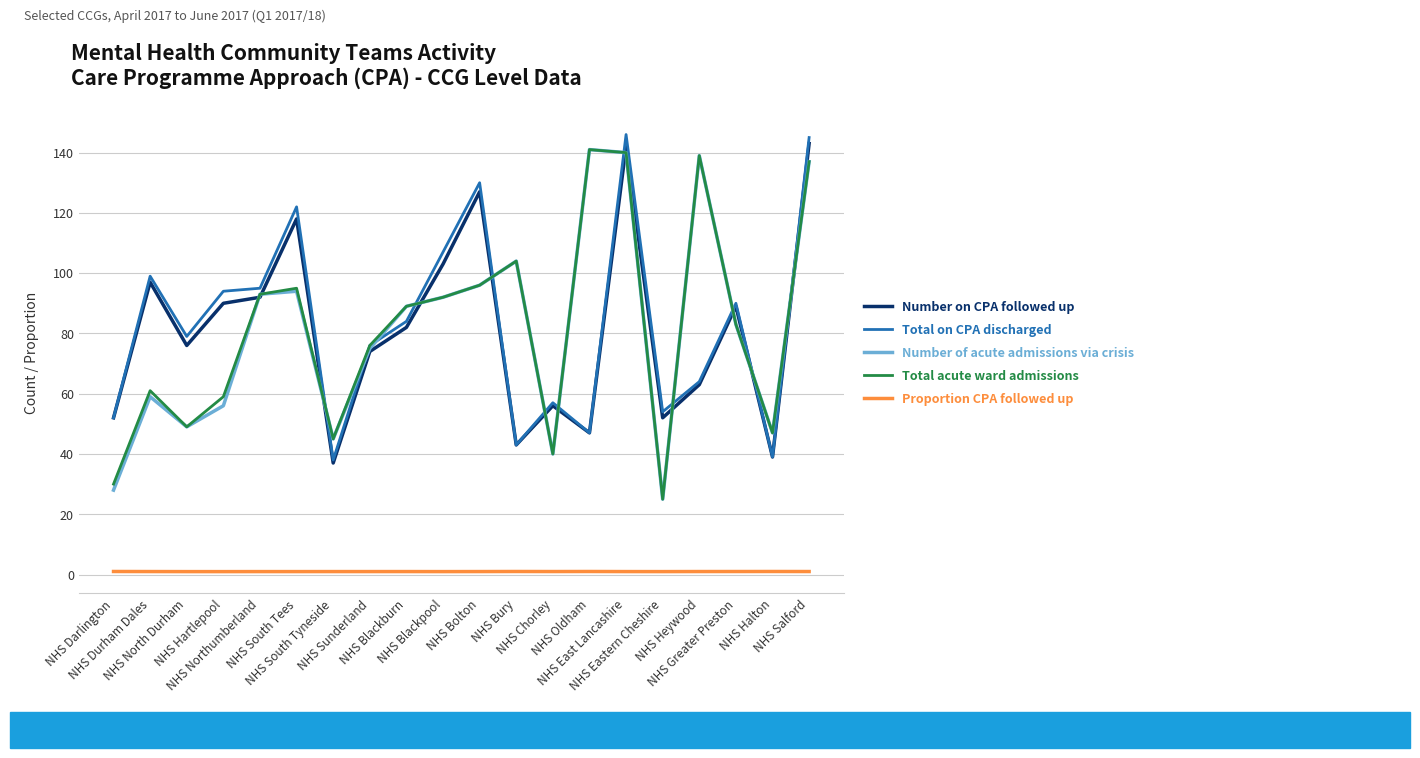

True or false: Total acute ward admissions has more than 0 interior local peaks.

True